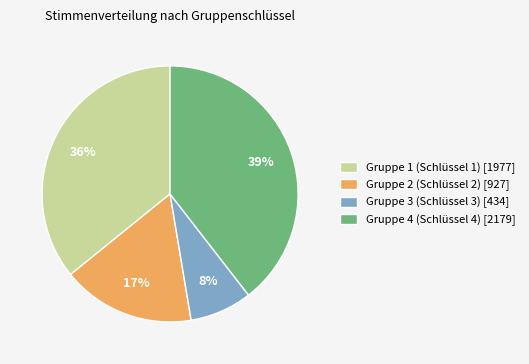

How many slices are in this pie chart?

4